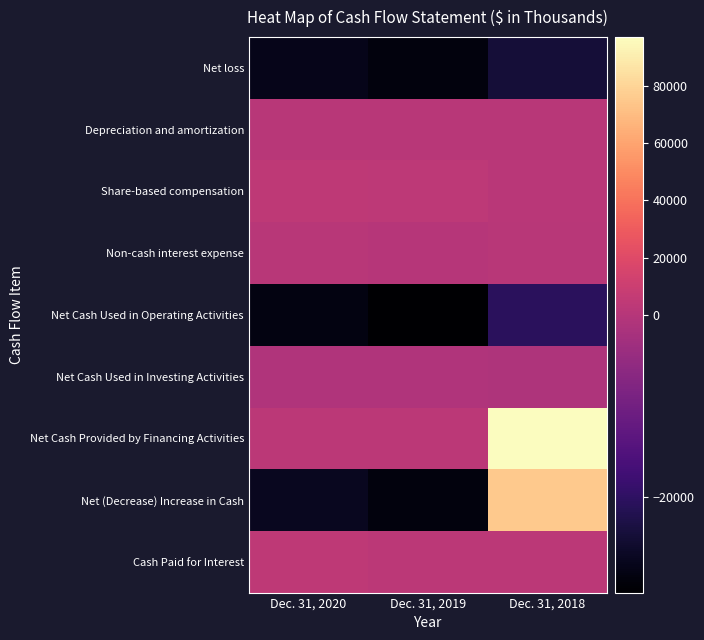

Which label corresponds to the largest value in the chart?

Dec. 31, 2018